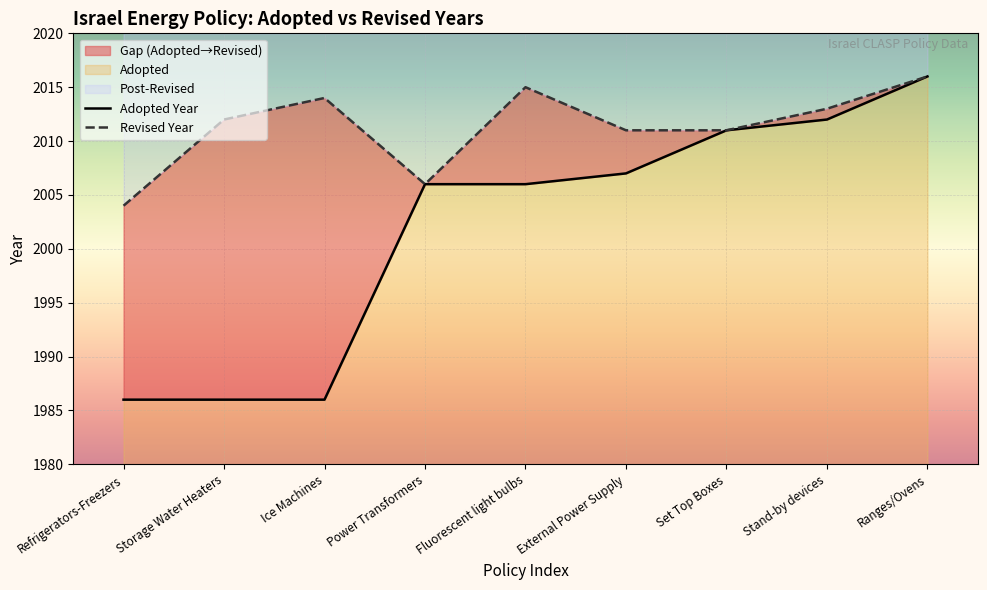

At how many categories does at least one series exceed 2014?

2